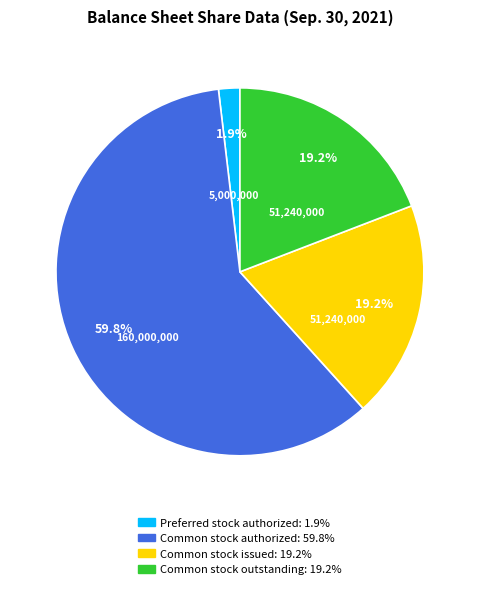

Is there any slice that represents more than half of the pie?

Yes